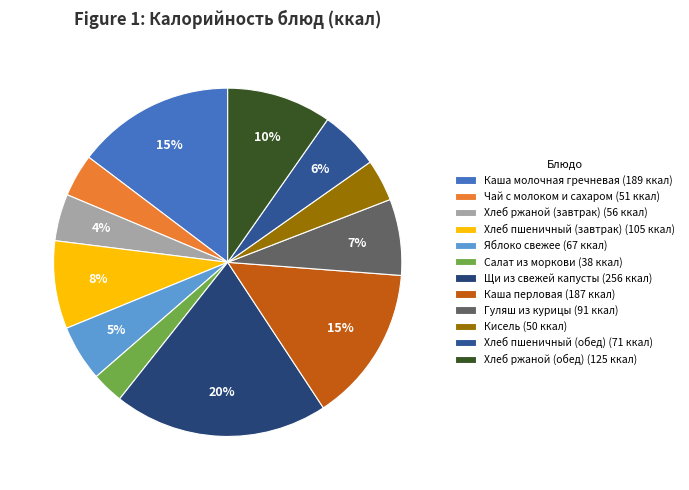

Which category has the biggest portion of the pie?

Щи из свежей капусты